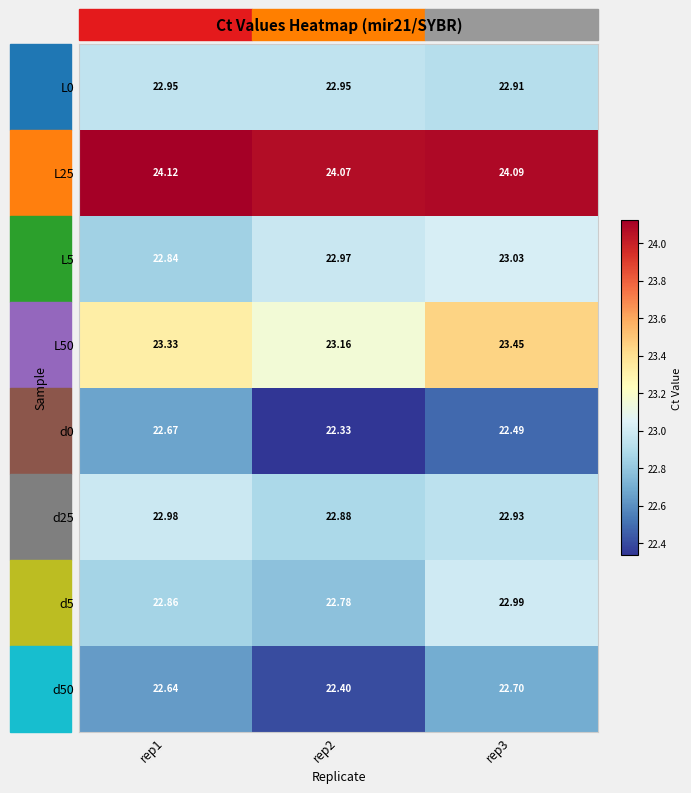

At how many categories does at least one series exceed 22?

3